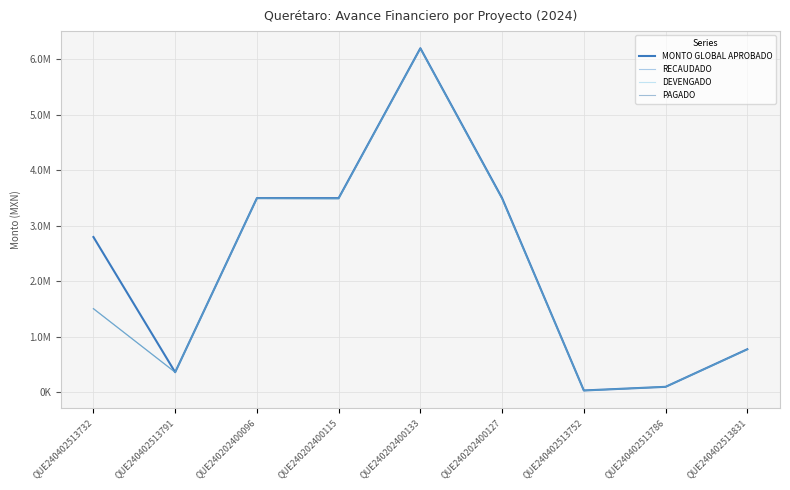

What is the approximate value of MONTO GLOBAL APROBADO at QUE240402513831?

778748.8